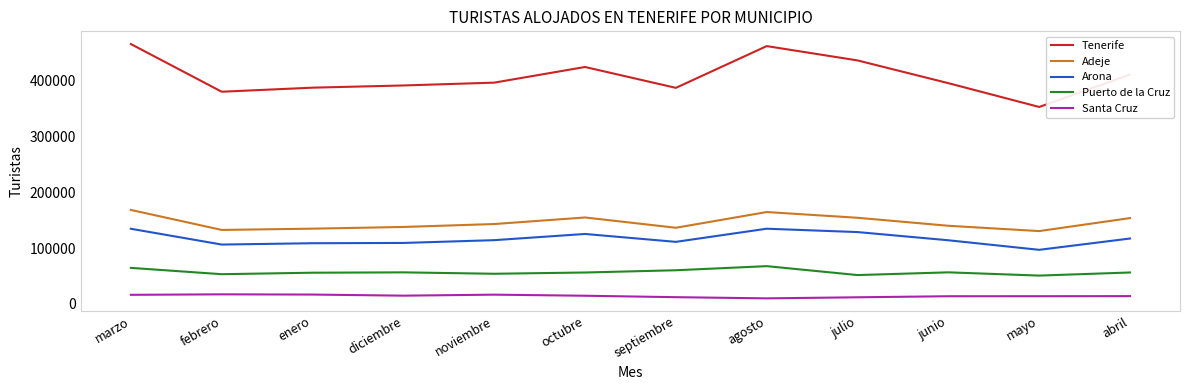

True or false: Arona and Adeje intersect in this chart.

False